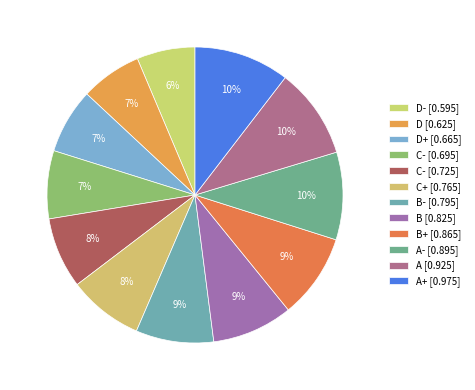

Count the number of slices in the pie.

12